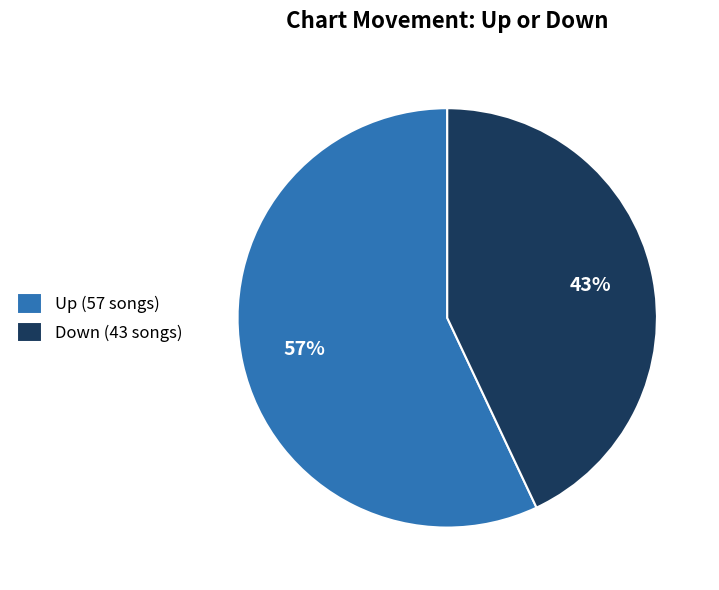

Between Up (57 songs) and Down (43 songs), which is larger?

Up (57 songs)